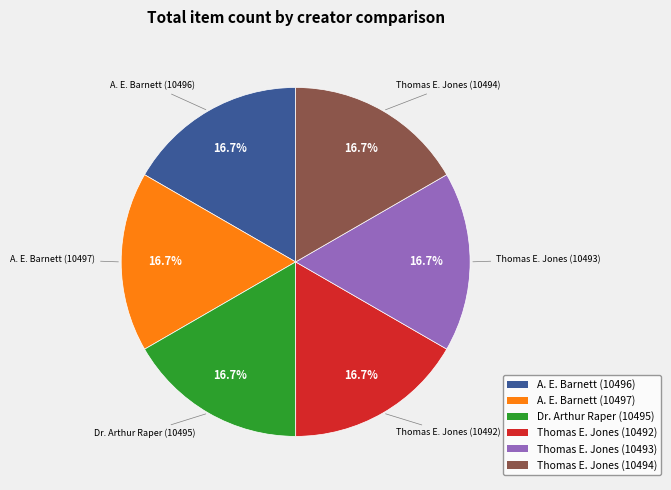

Does any single category account for the majority?

No